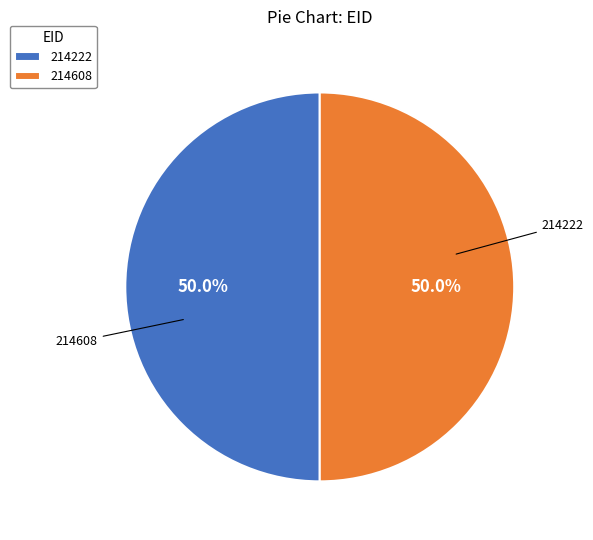

Which category has the smallest portion of the pie?

214222